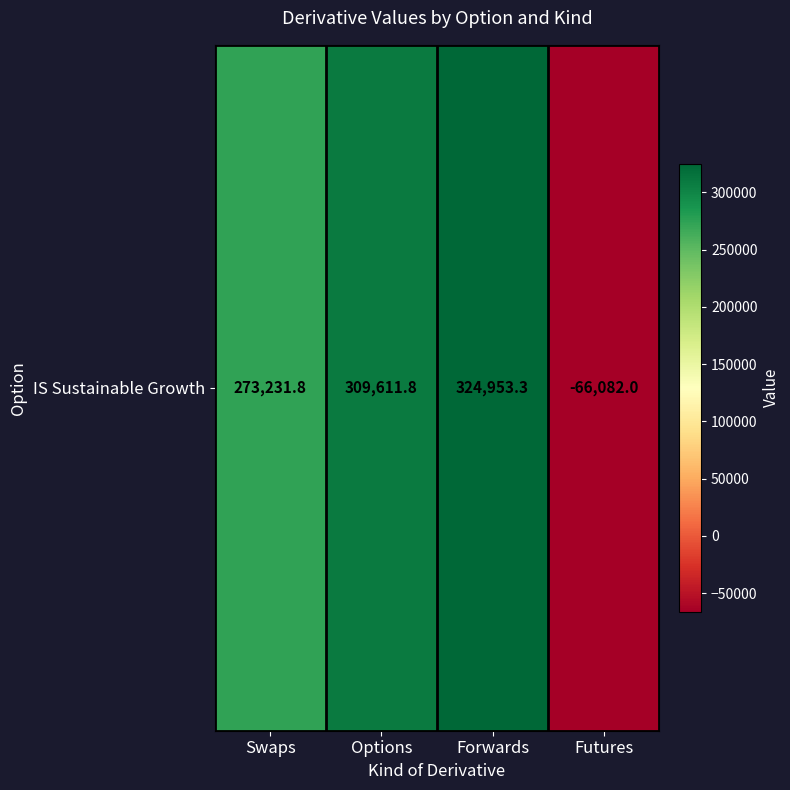

List the labels in order of value, largest first.

Forwards, Options, Swaps, Futures